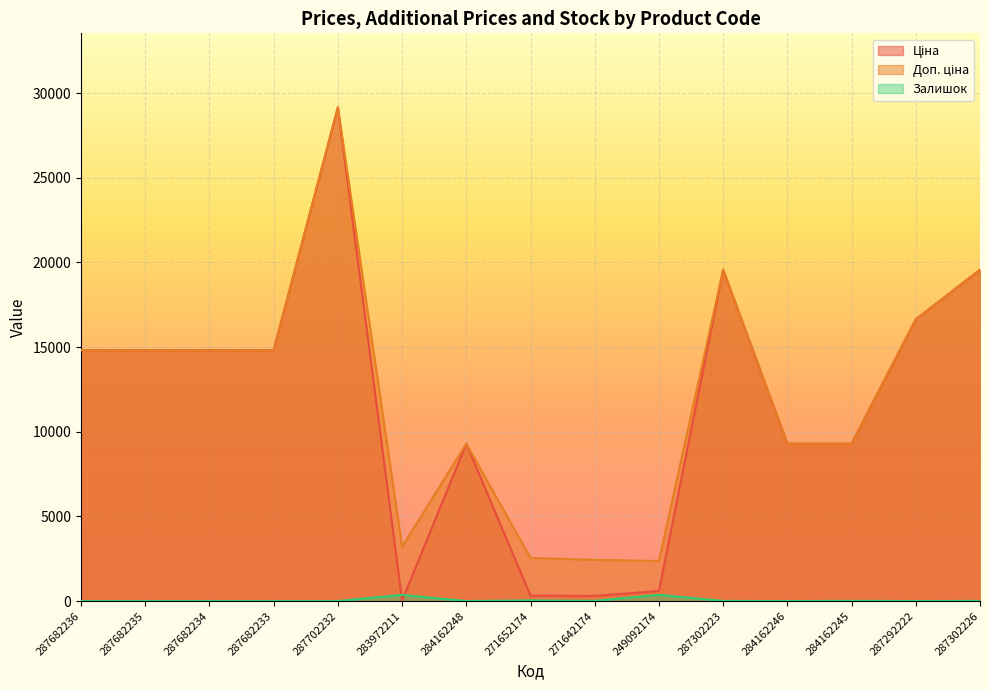

Reading left to right, list all the values displayed in this chart.

Ціна: 14817.6	14817.6	14817.6	14817.6	29152.3	32.0	9290.5	318.3	304.1	591.6	19564.9	9290.5	9290.5	16636.8	19564.9
Доп. ціна: 14817.6	14817.6	14817.6	14817.6	29152.3	3205.0	9290.5	2546.4	2432.8	2366.5	19564.9	9290.5	9290.5	16636.8	19564.9
Залишок: 0.0	0.0	0.0	0.0	0.0	360.0	0.0	38.0	14.0	365.0	7.0	0.0	10.0	1.0	7.0